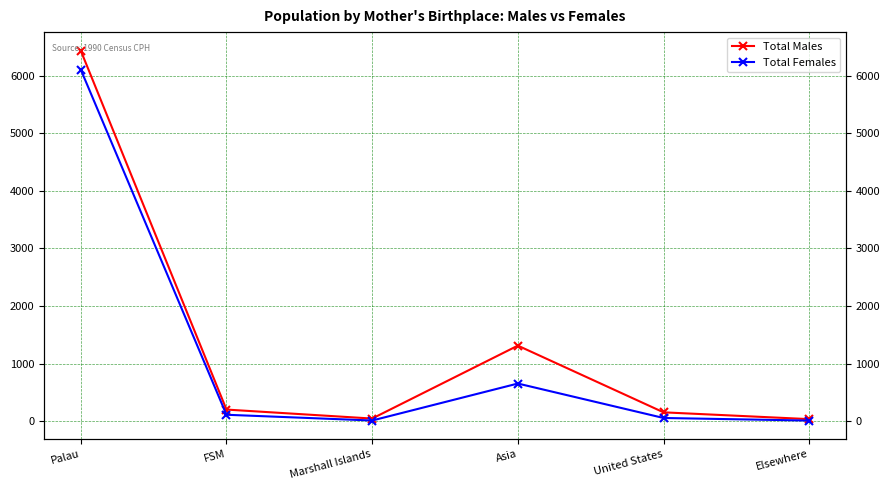

At how many categories does at least one series exceed 4067?

1